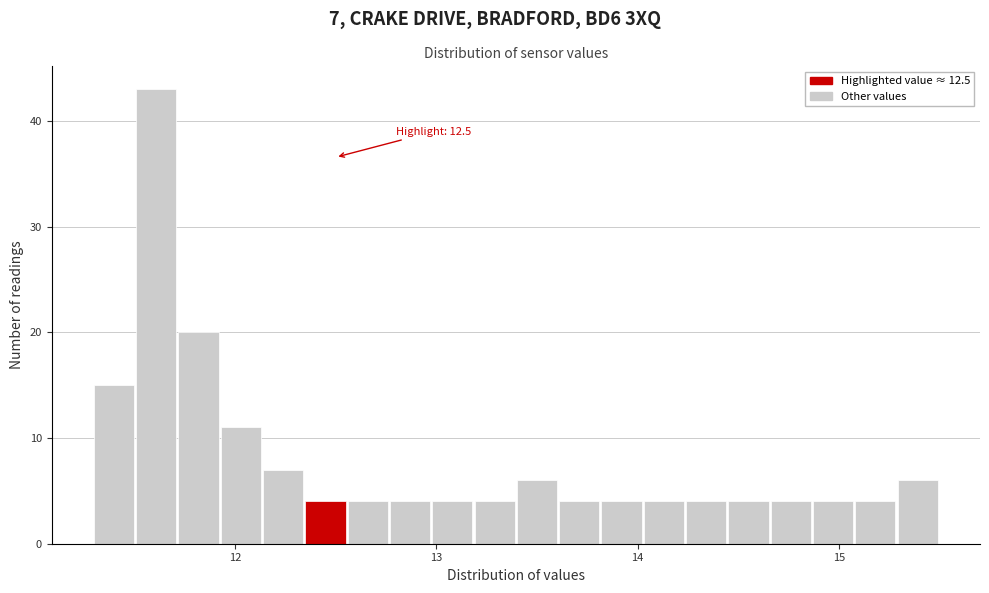

Around what value on the x-axis is the tallest bar? Give the approximate position of its centre, as read against the axis.

11.6